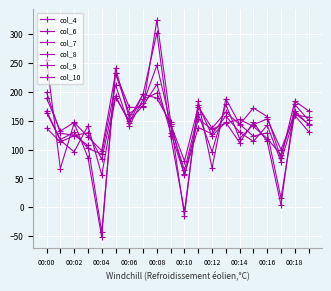

At which category does the chart reach its peak across all series?

00:16